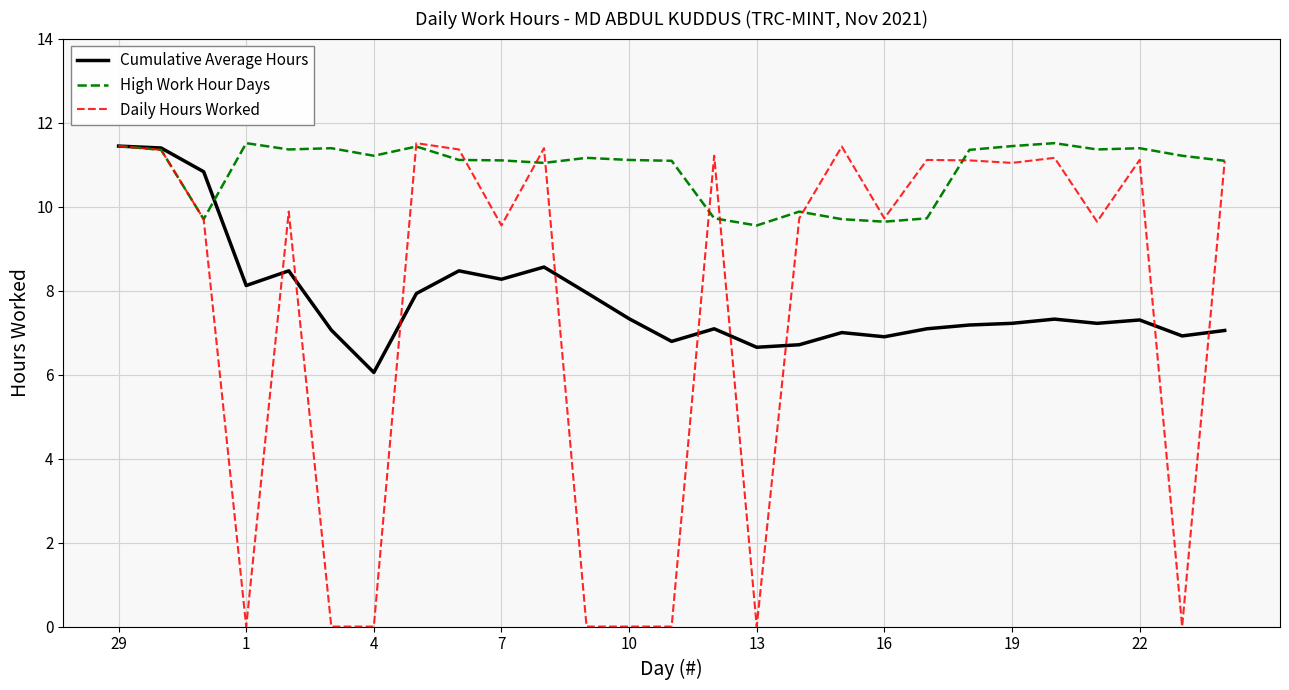

What is the sum of all Cumulative Average Hours values?

210.3